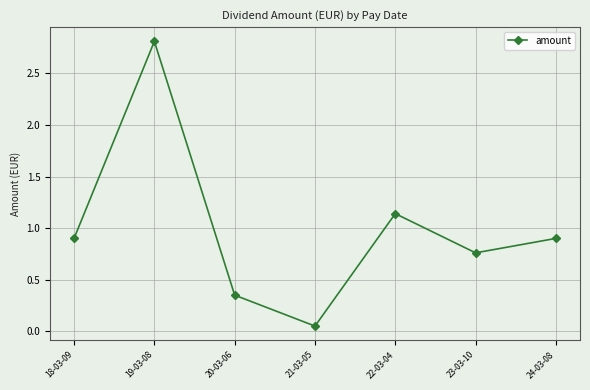

Between 21-03-05 and 23-03-10, which is larger?

23-03-10